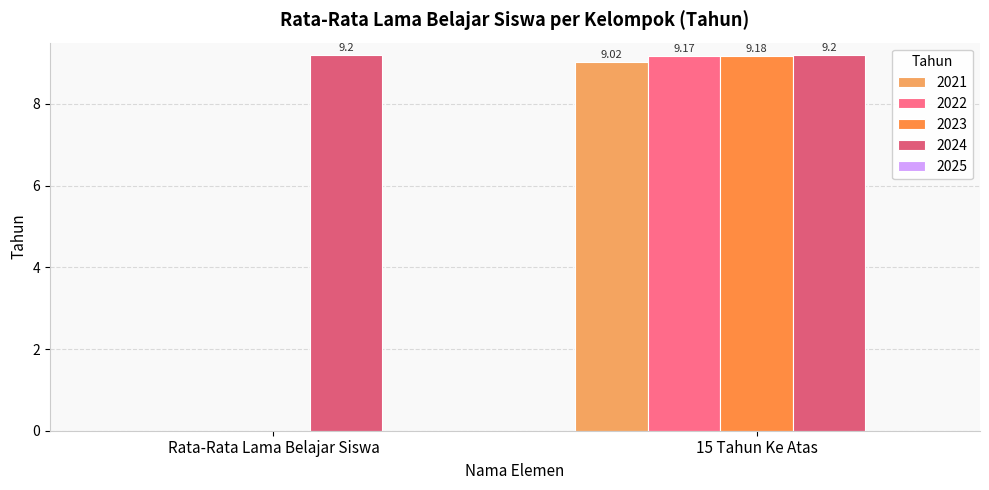

The 2021 series shows 0.0 at Rata-Rata Lama Belajar Siswa. True or false?

True